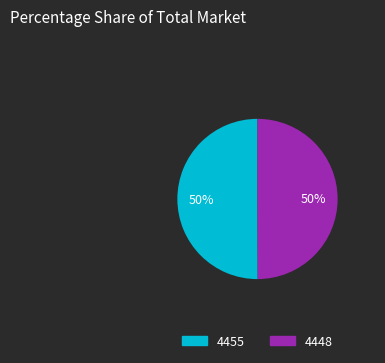

True or false: 4448 accounts for 44% of the total.

False